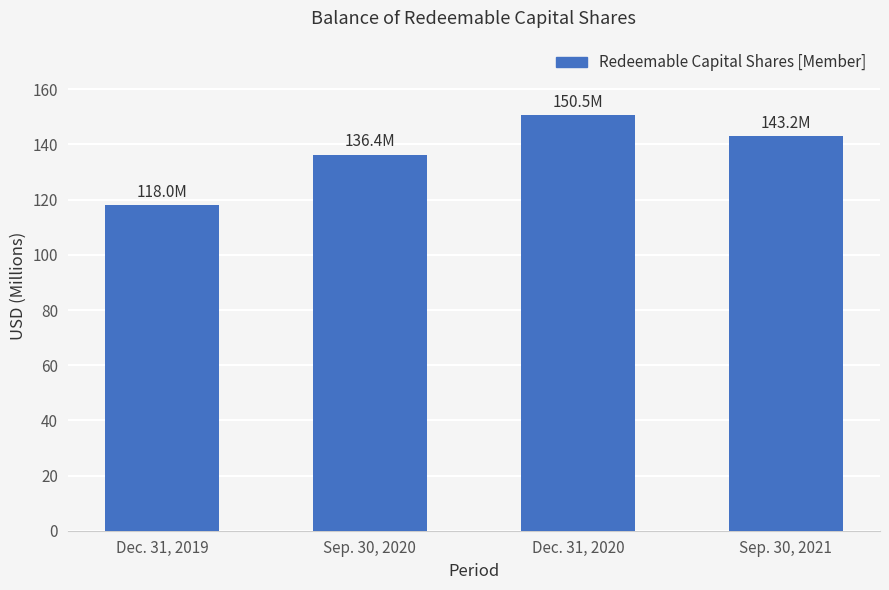

Reading right to left, what are all the values shown in this chart?

Sep. 30, 2021=143.2	Dec. 31, 2020=150.5	Sep. 30, 2020=136.4	Dec. 31, 2019=118.0